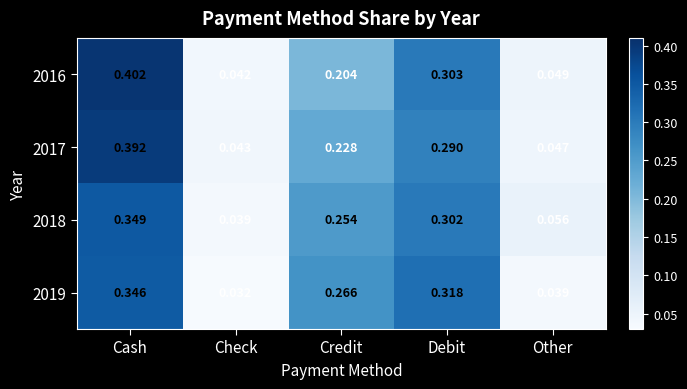

Where is 2017 nearest to the value 0?

Check